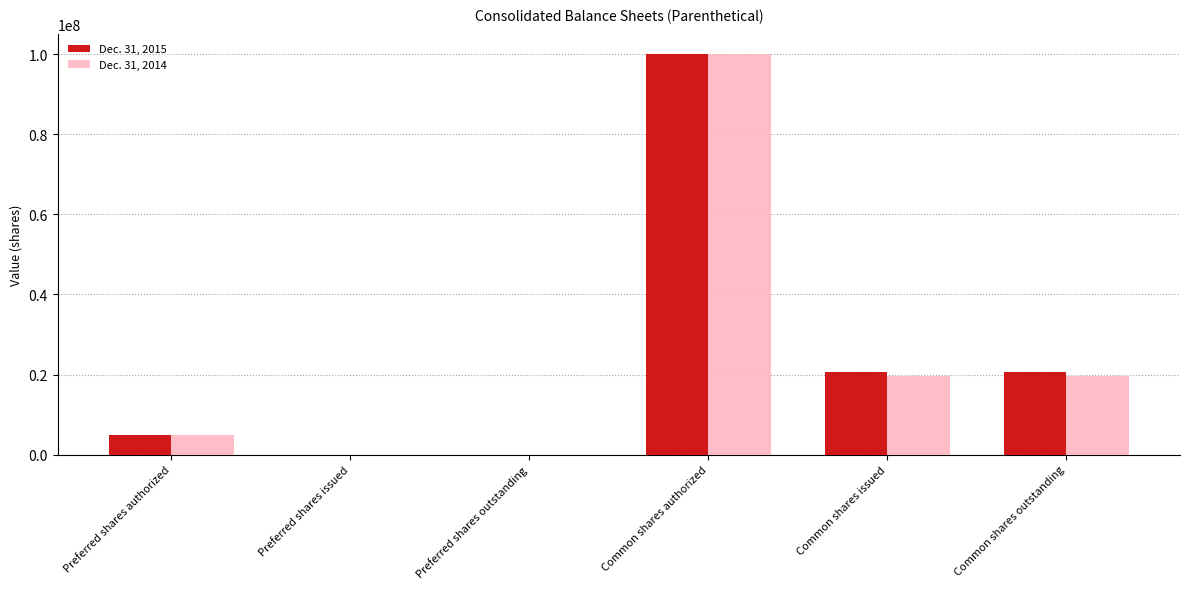

What is the sum of all Dec. 31, 2014 values?

144494724